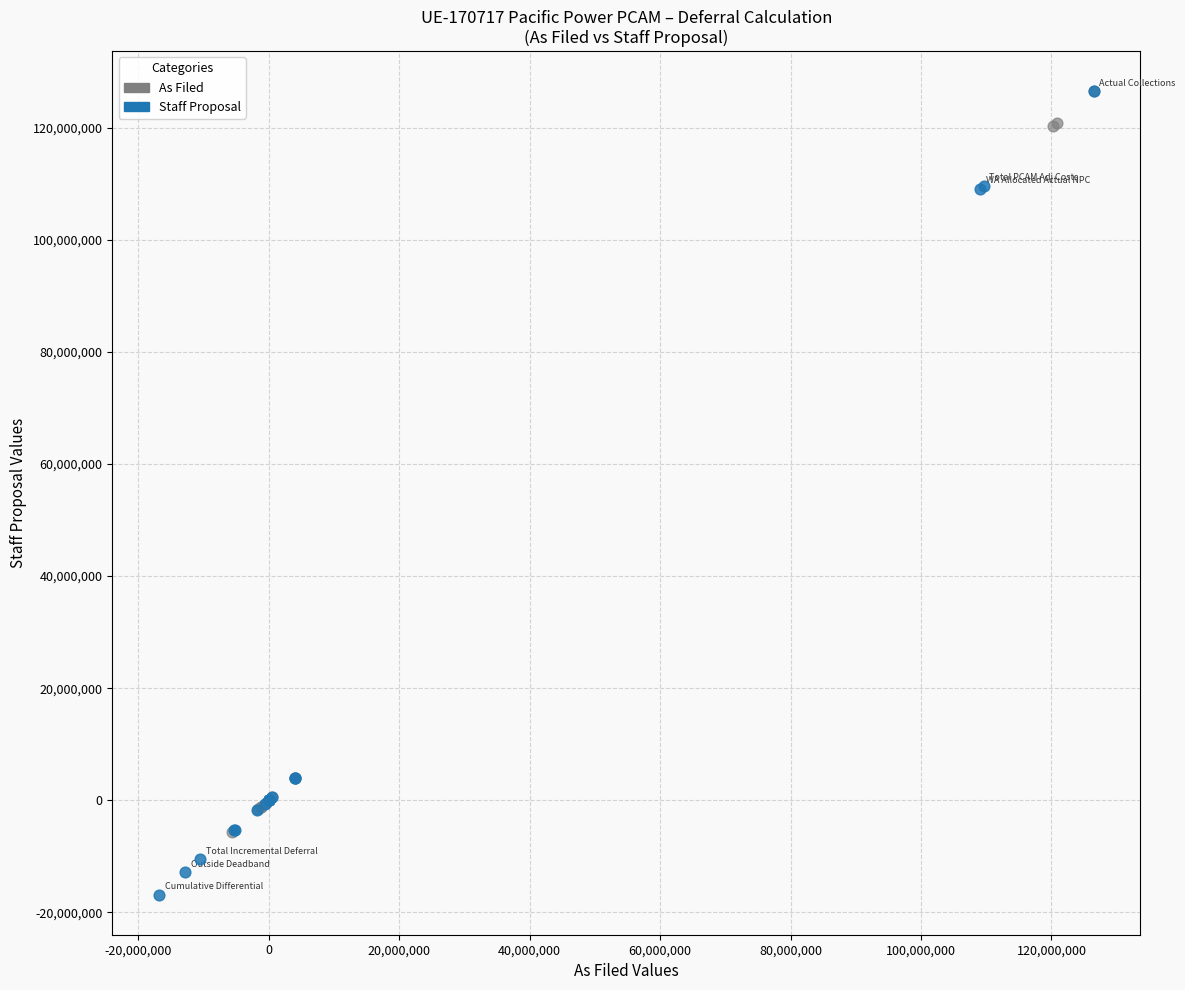

Which series contains the lowest Y value?

Staff Proposal